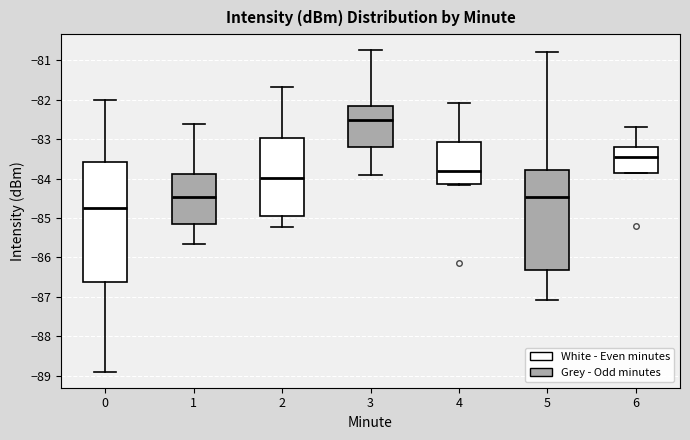

Comparing the boxes themselves (not the whiskers), which one is the tallest?

0